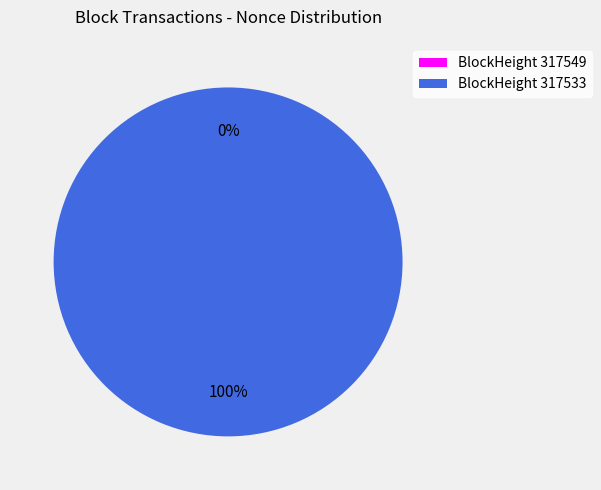

Combined, do 317549 and 317533 account for over 50%?

Yes